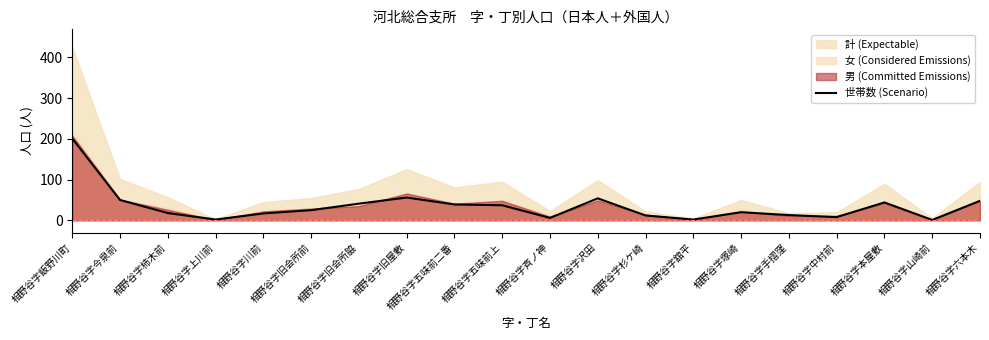

The chart shows a value of 5 at 相野谷字川前. True or false?

False